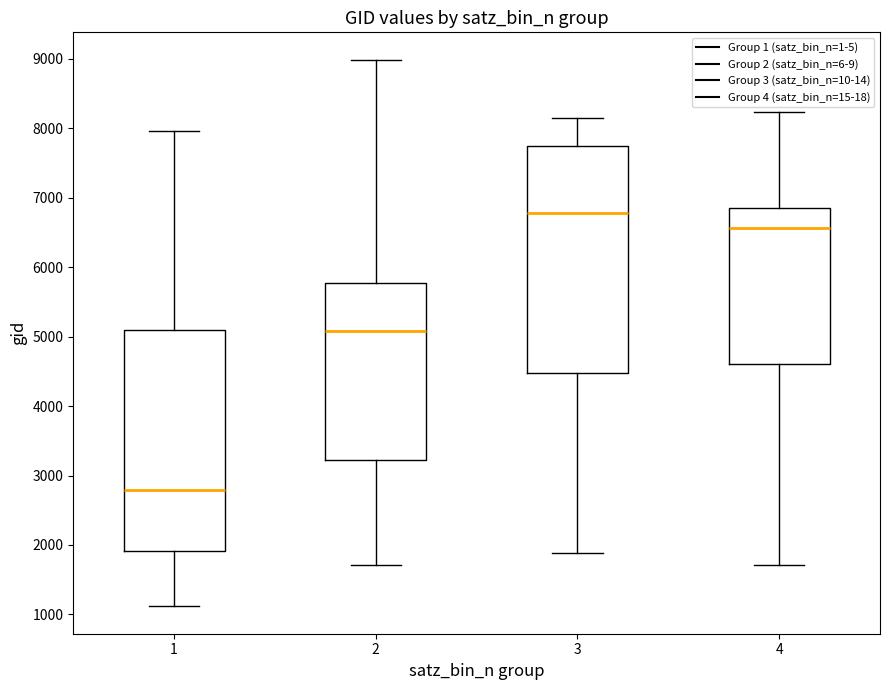

Reading left to right, transcribe this box plot: for each box, give where its median line is, the range the box spans, and where its two whiskers end, as read against the y-axis. The values are not printed on the chart, so give them approximately, as read against the axis.

1: median 2800, box 1900 to 5100, whiskers 1100 to 8000
2: median 5100, box 3200 to 5800, whiskers 1700 to 9000
3: median 6800, box 4500 to 7700, whiskers 1900 to 8100
4: median 6600, box 4600 to 6900, whiskers 1700 to 8200